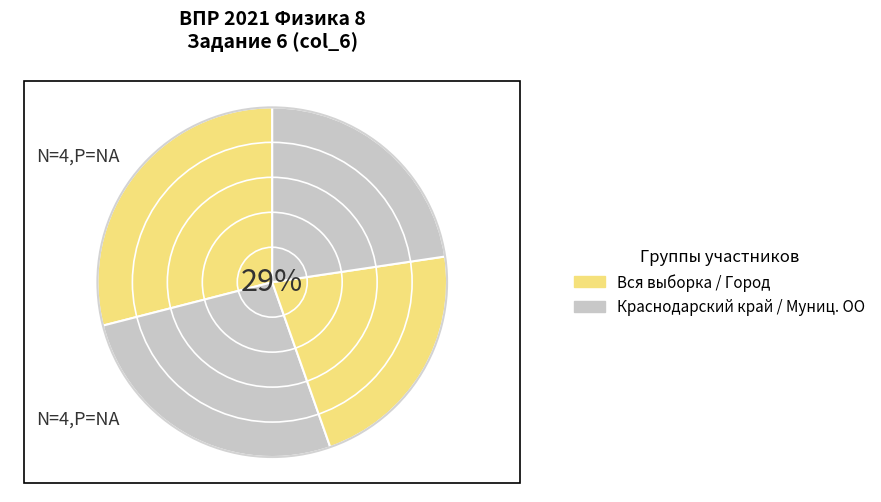

Combined, do город Краснодар and Вся выборка account for over 50%?

Yes